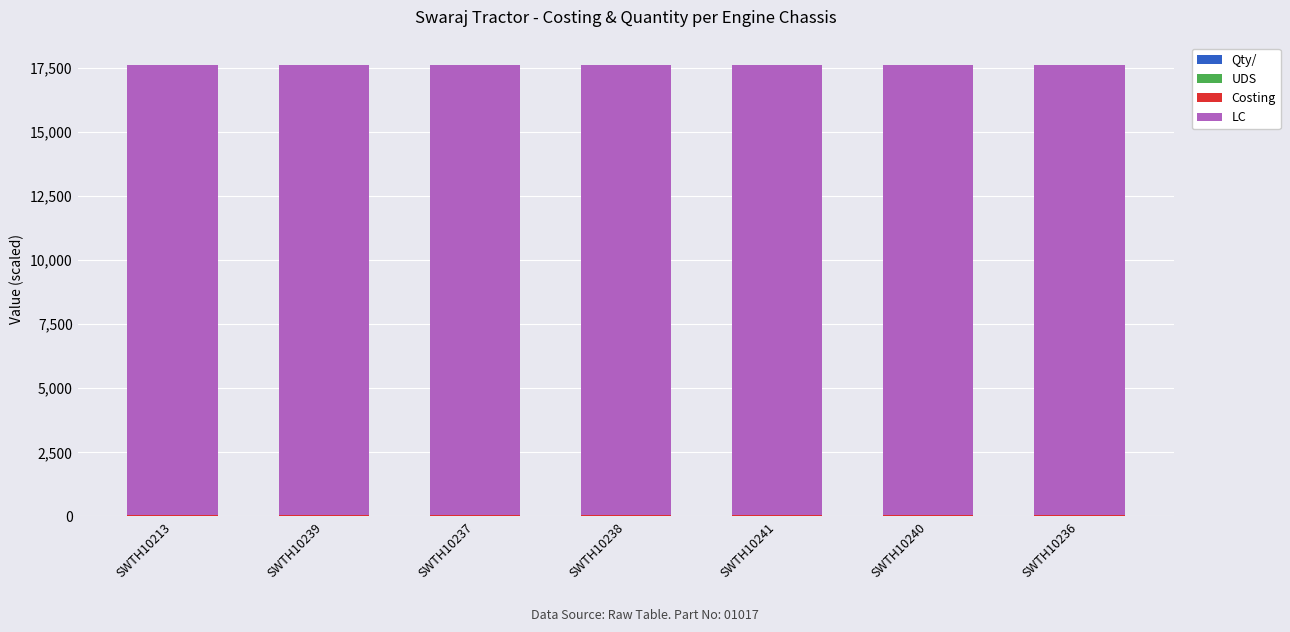

Count the number of categories in the chart.

7